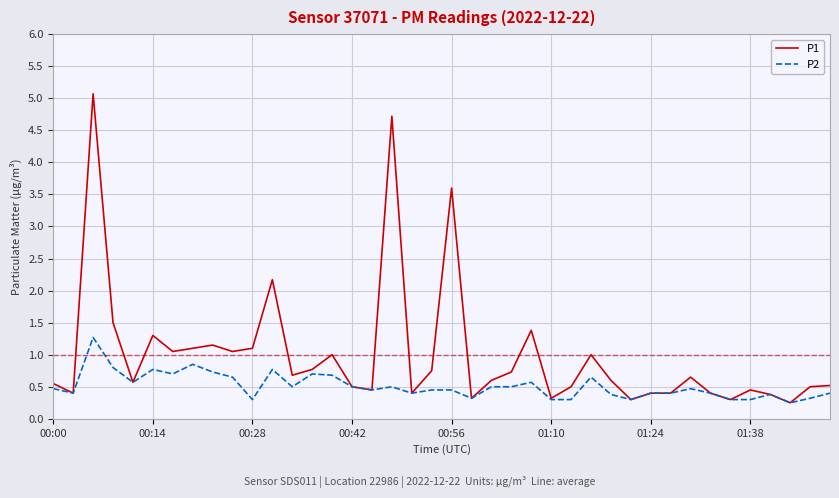

Which series has the largest range (max minus min)?

P1